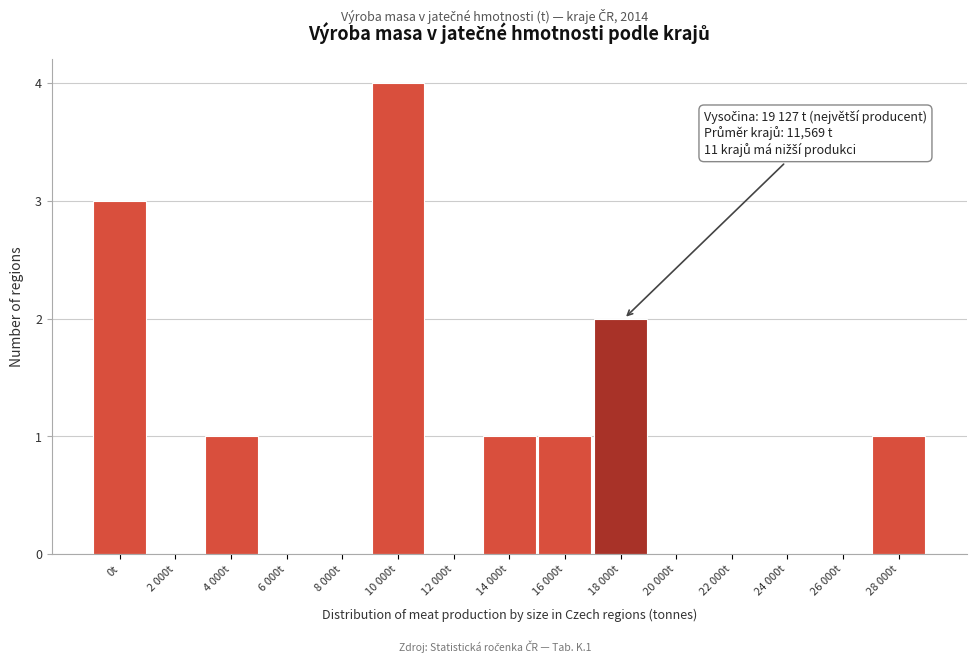

Reading left to right, extract all data points from this chart.

0t=3	2 000t=0	4 000t=1	6 000t=0	8 000t=0	10 000t=4	12 000t=0	14 000t=1	16 000t=1	18 000t=2	20 000t=0	22 000t=0	24 000t=0	26 000t=0	28 000t=1